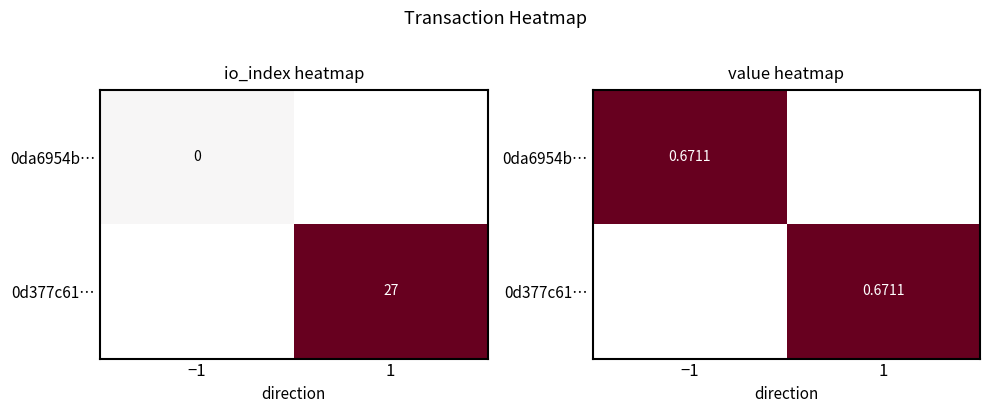

Which series has the widest spread of values?

0d377c6111e5f494b35e16babb5fb423322bdaf